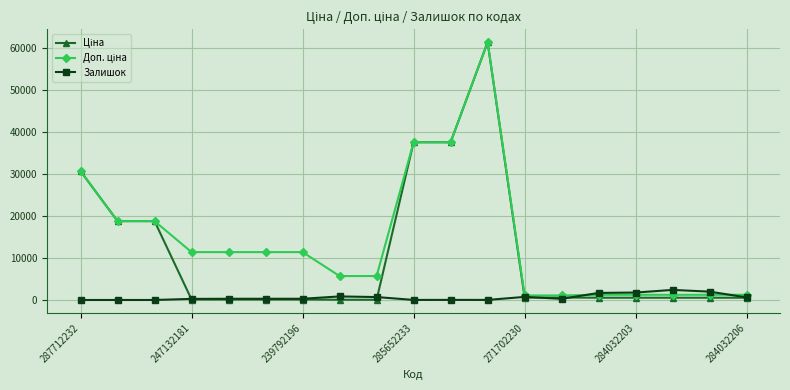

What is the greatest value displayed?

61434.3